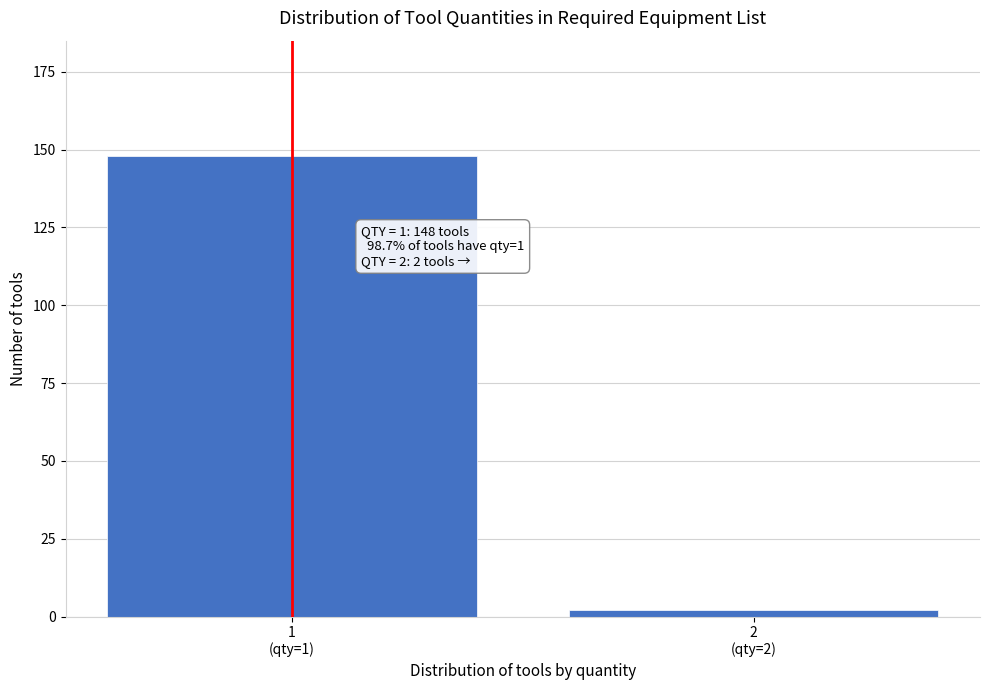

Reading left to right, what are all the values shown in this chart?

148	2